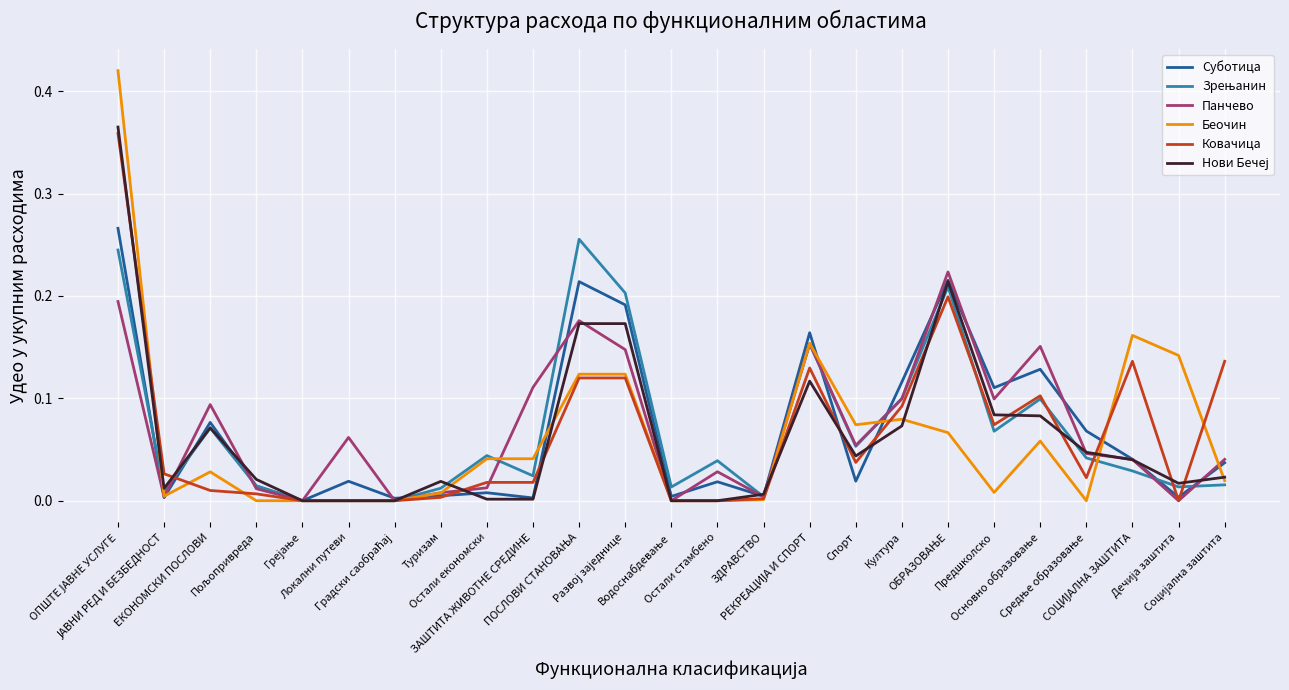

How many distinct data groups are displayed?

6